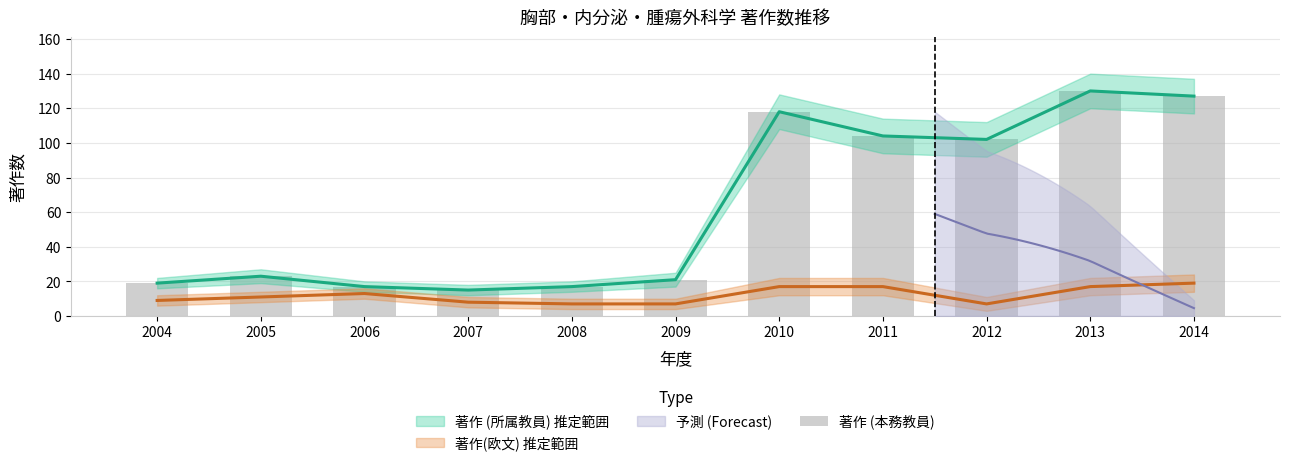

Reading right to left, what are all the values shown in this chart?

127	130	102	104	118	21	17	15	17	23	19